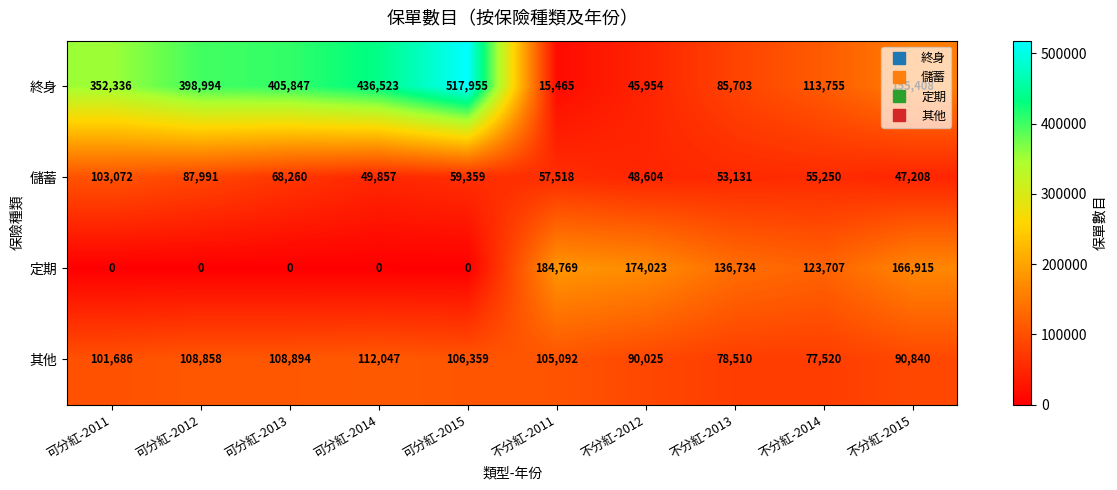

What is the maximum value shown in the chart?

517955